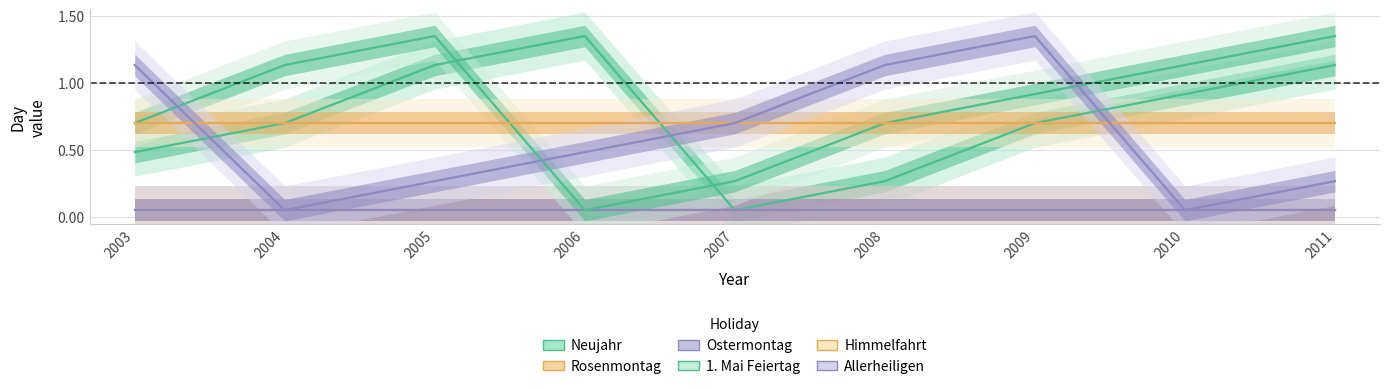

After their last crossing, which series has the higher values: Neujahr or Himmelfahrt?

Himmelfahrt